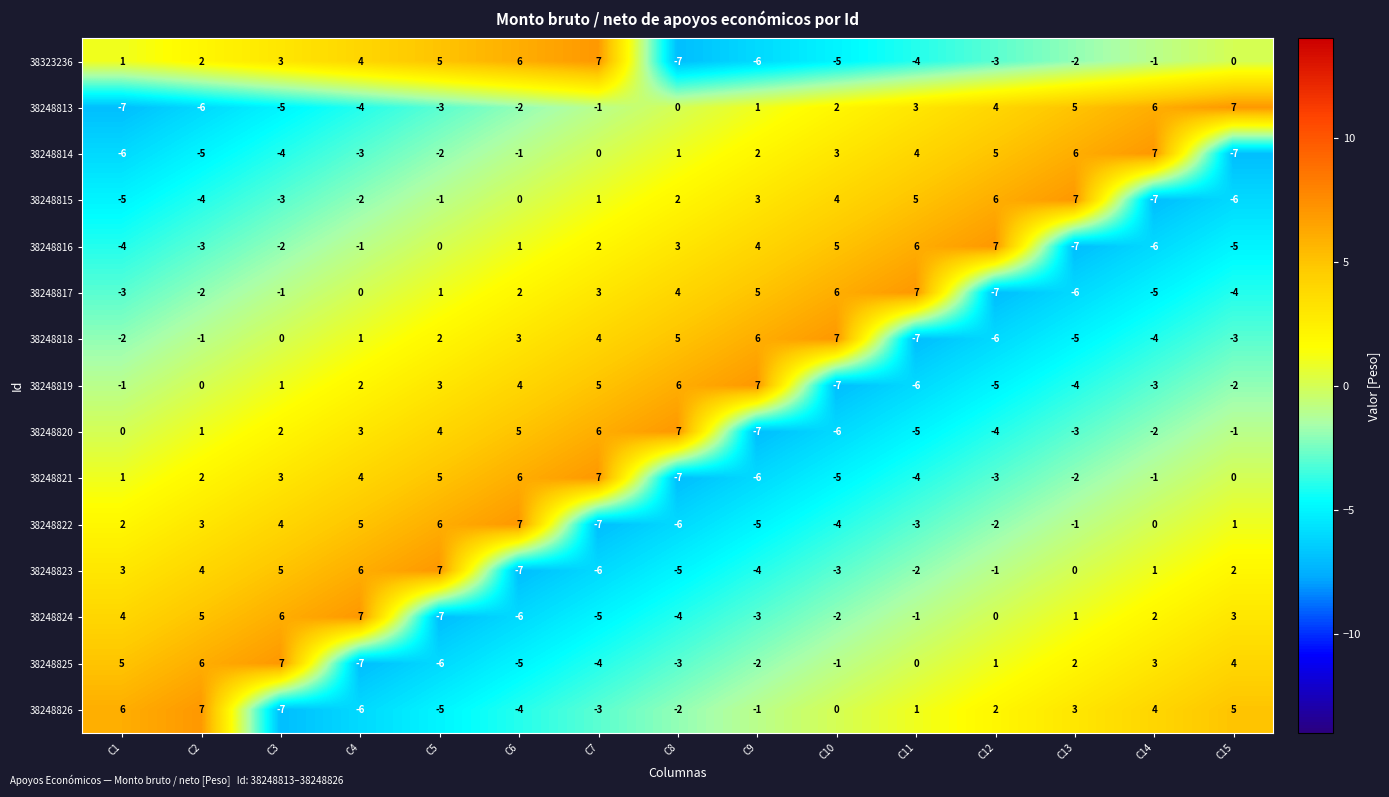

Is the value of 38248815 at C7 greater than the value of 38248818 at C15?

Yes